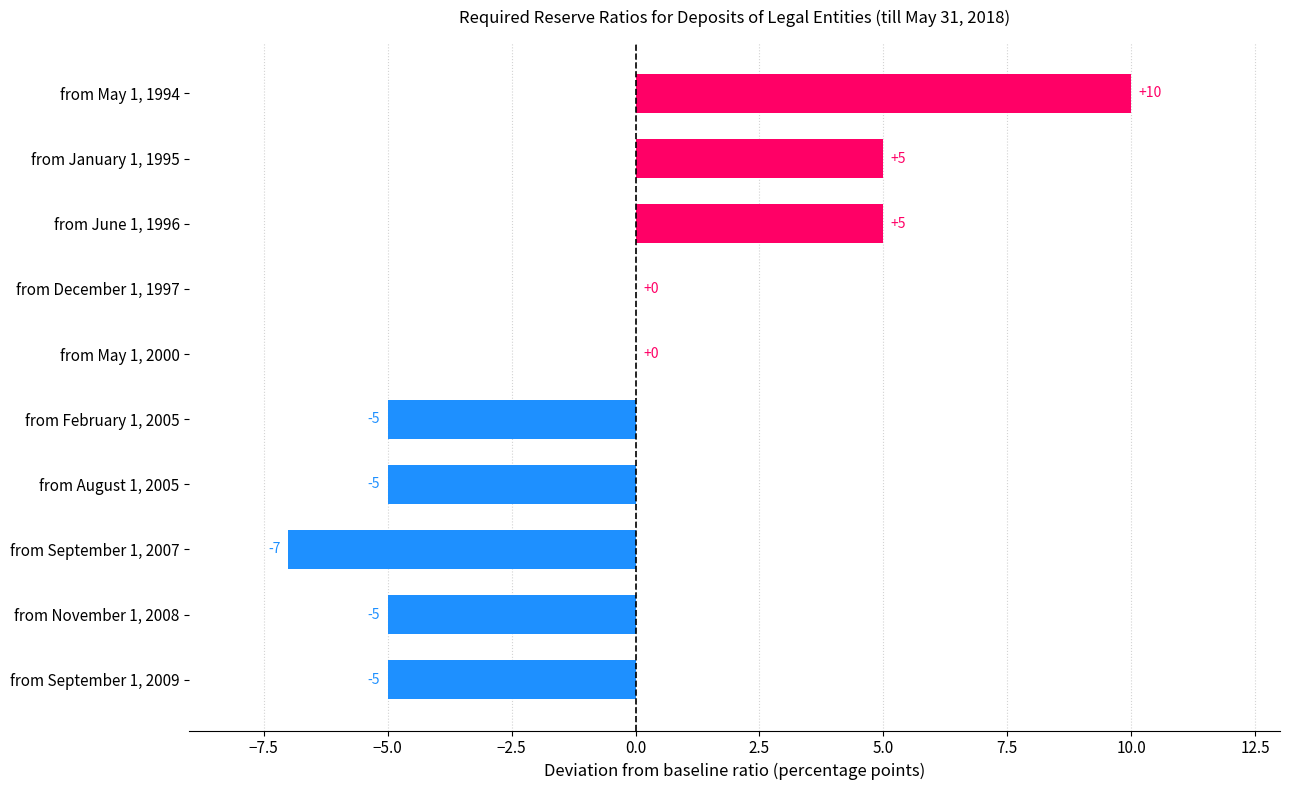

What is the sum of all values?

-7